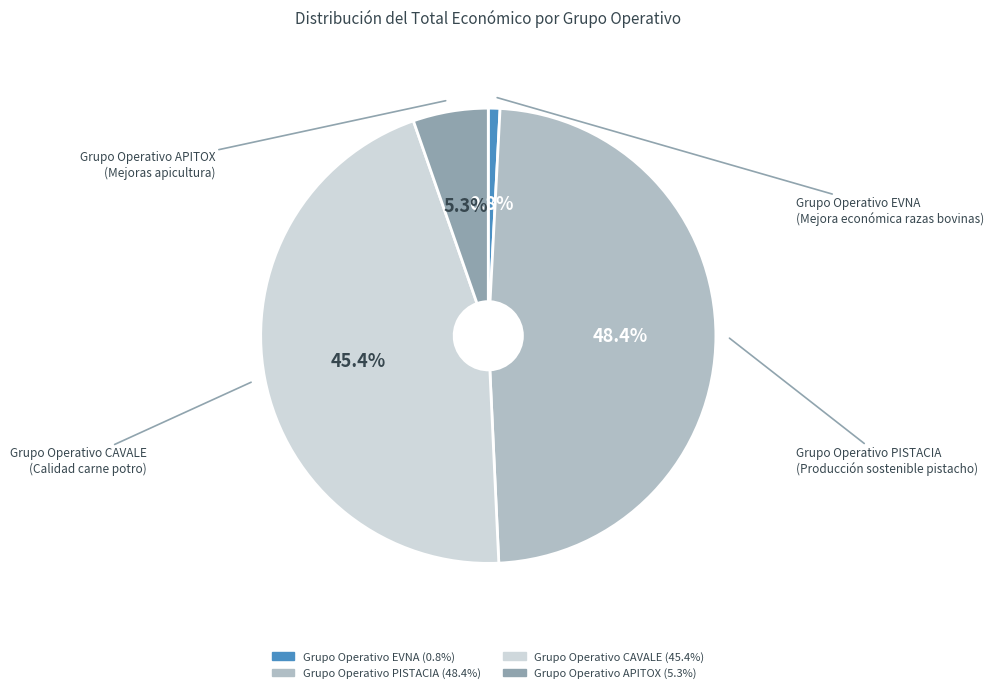

To the nearest percent, what percentage of the pie is Grupo Operativo APITOX?

5%